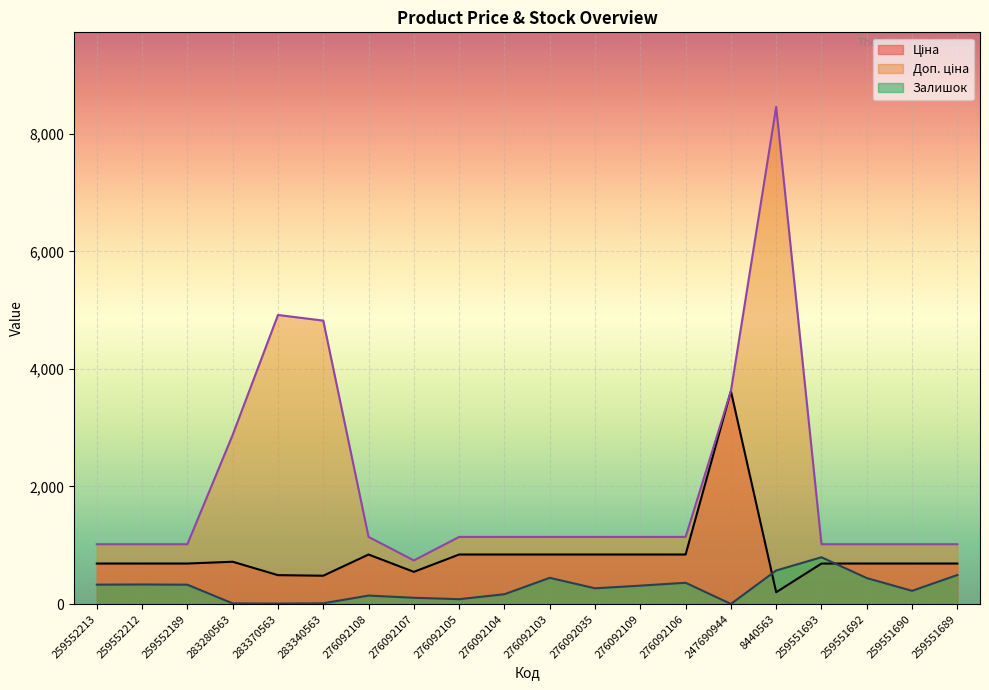

What value does the Ціна series have at 283370563?

491.7